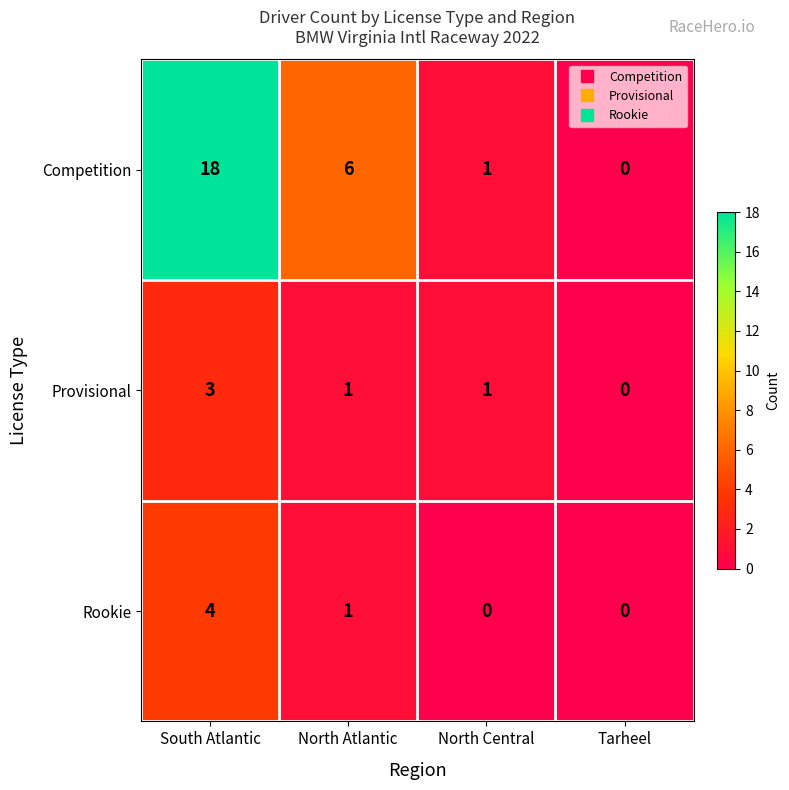

Count the Rookie values in the range 0 to 4.

4